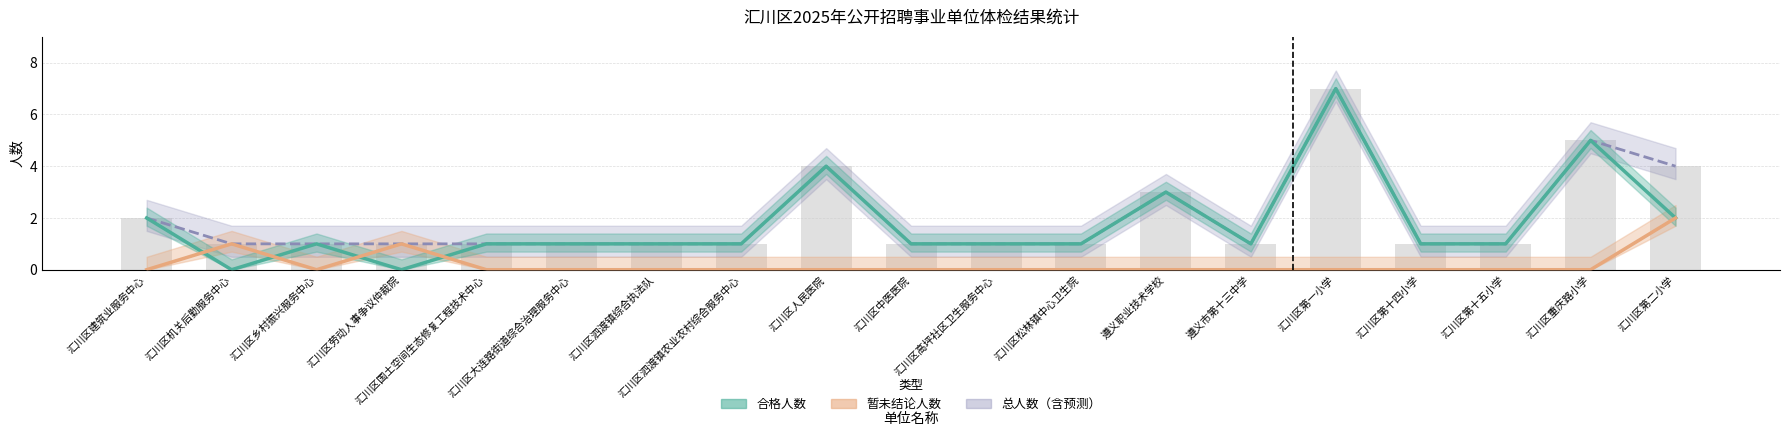

What is the approximate value of 暂未结论人数 at 汇川区机关后勤服务中心?

1